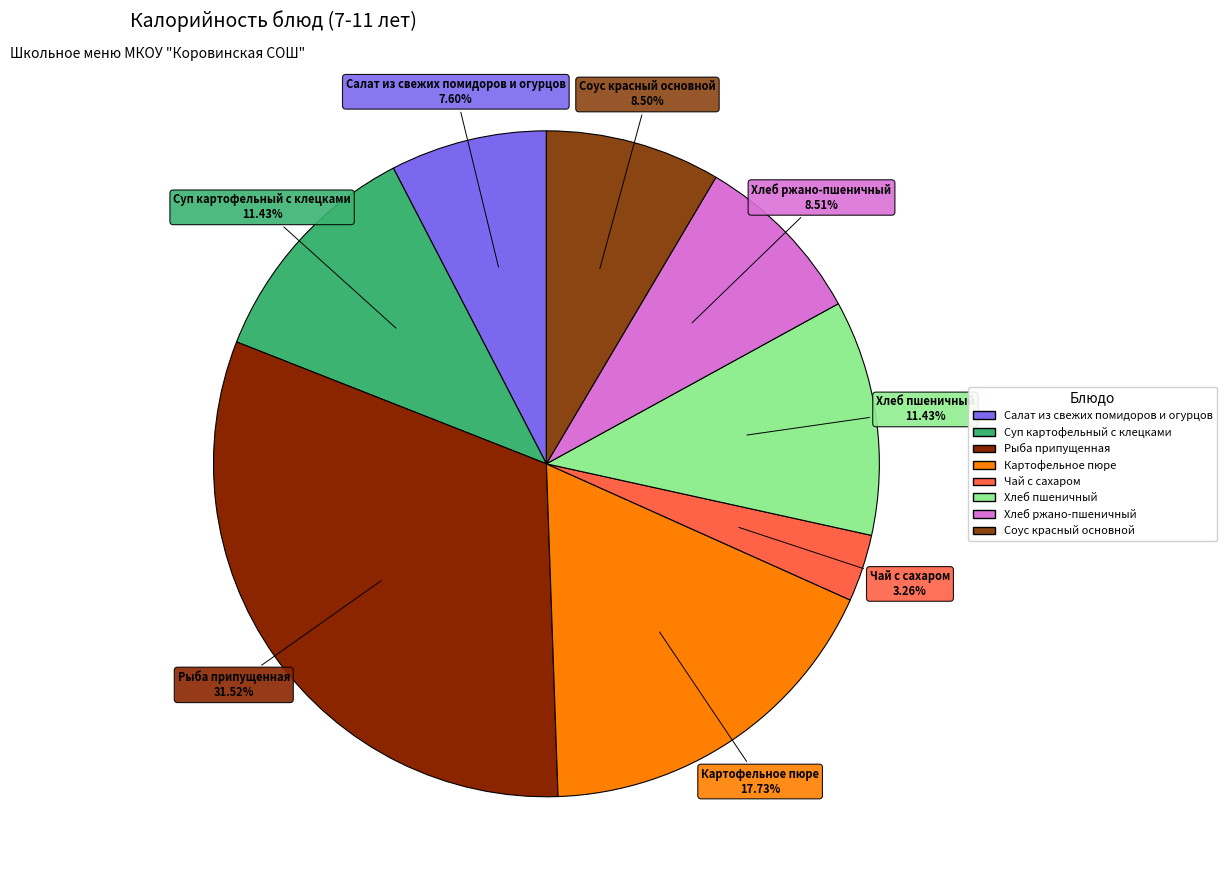

What percentage is the Чай с сахаром slice, to the nearest percent?

3%